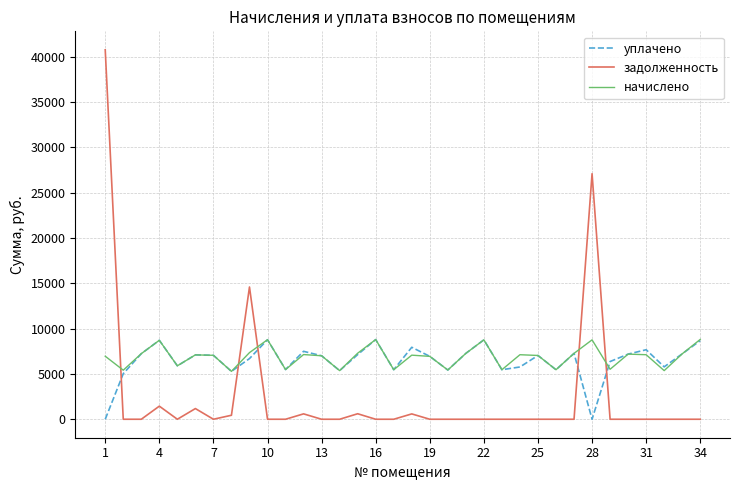

Which series has the largest range (max minus min)?

задолженность